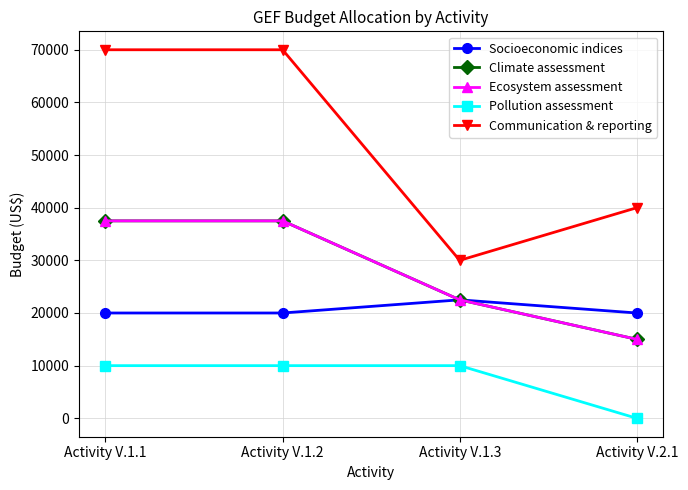

What is the sum of the Socioeconomic indices values at Activity V.2.1 and Activity V.1.2?

40000